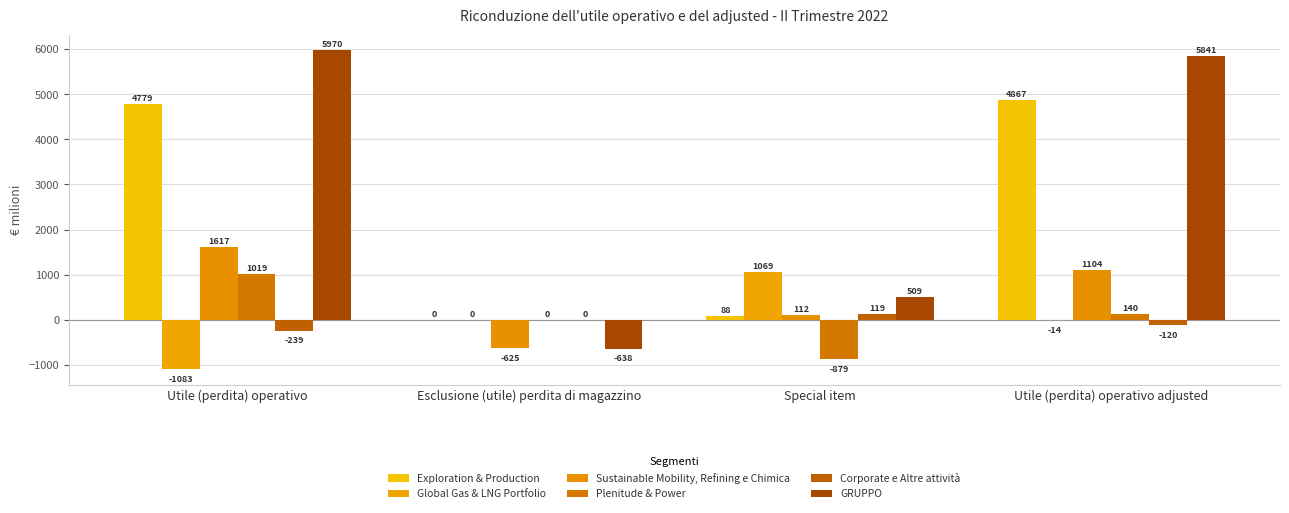

Rank the series by their maximum value, from highest to lowest.

GRUPPO, Exploration & Production, Sustainable Mobility, Refining e Chimica, Global Gas & LNG Portfolio, Plenitude & Power, Corporate e Altre attività